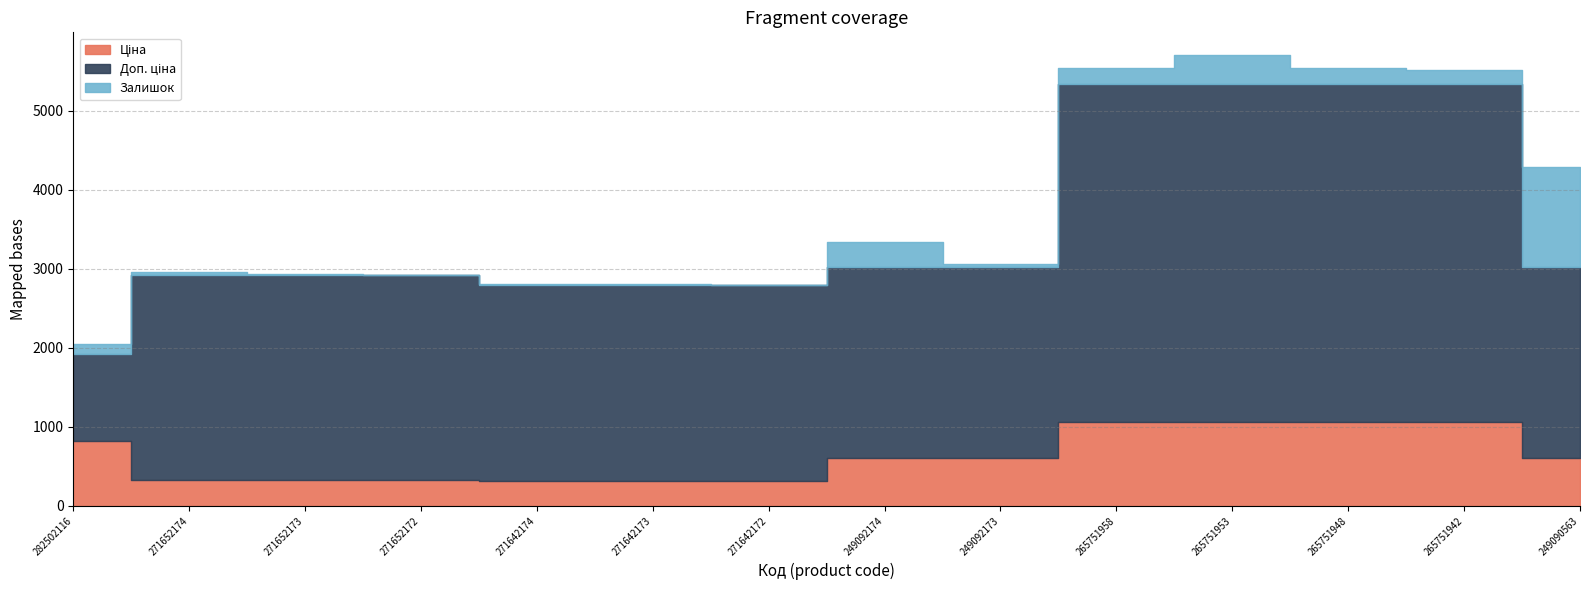

Between 271642172 and 249092174, which is larger?

249092174